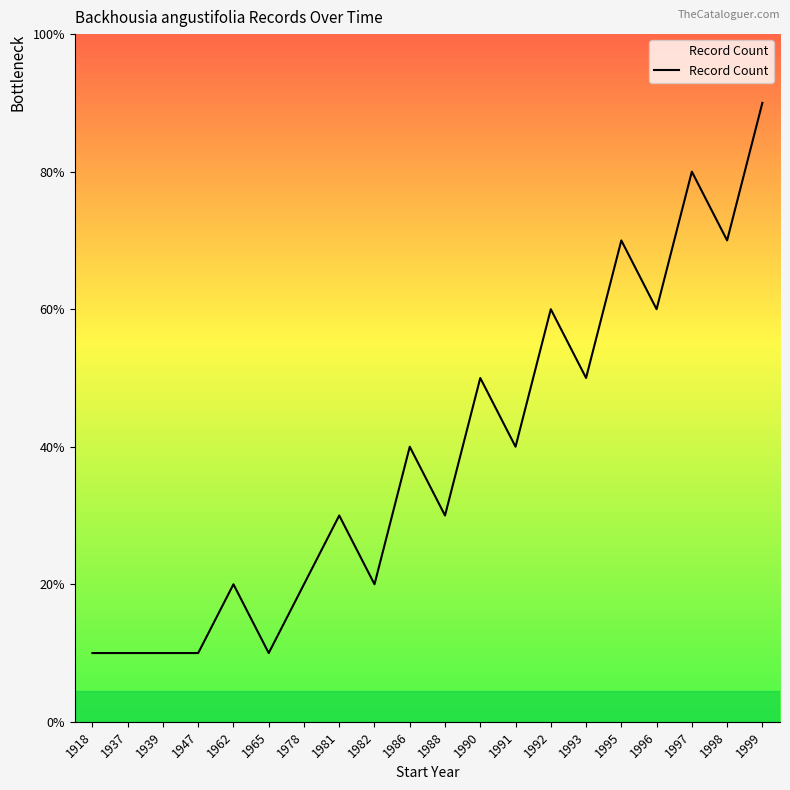

Reading right to left, what are all the values shown in this chart?

1999=9	1998=7	1997=8	1996=6	1995=7	1993=5	1992=6	1991=4	1990=5	1988=3	1986=4	1982=2	1981=3	1978=2	1965=1	1962=2	1947=1	1939=1	1937=1	1918=1